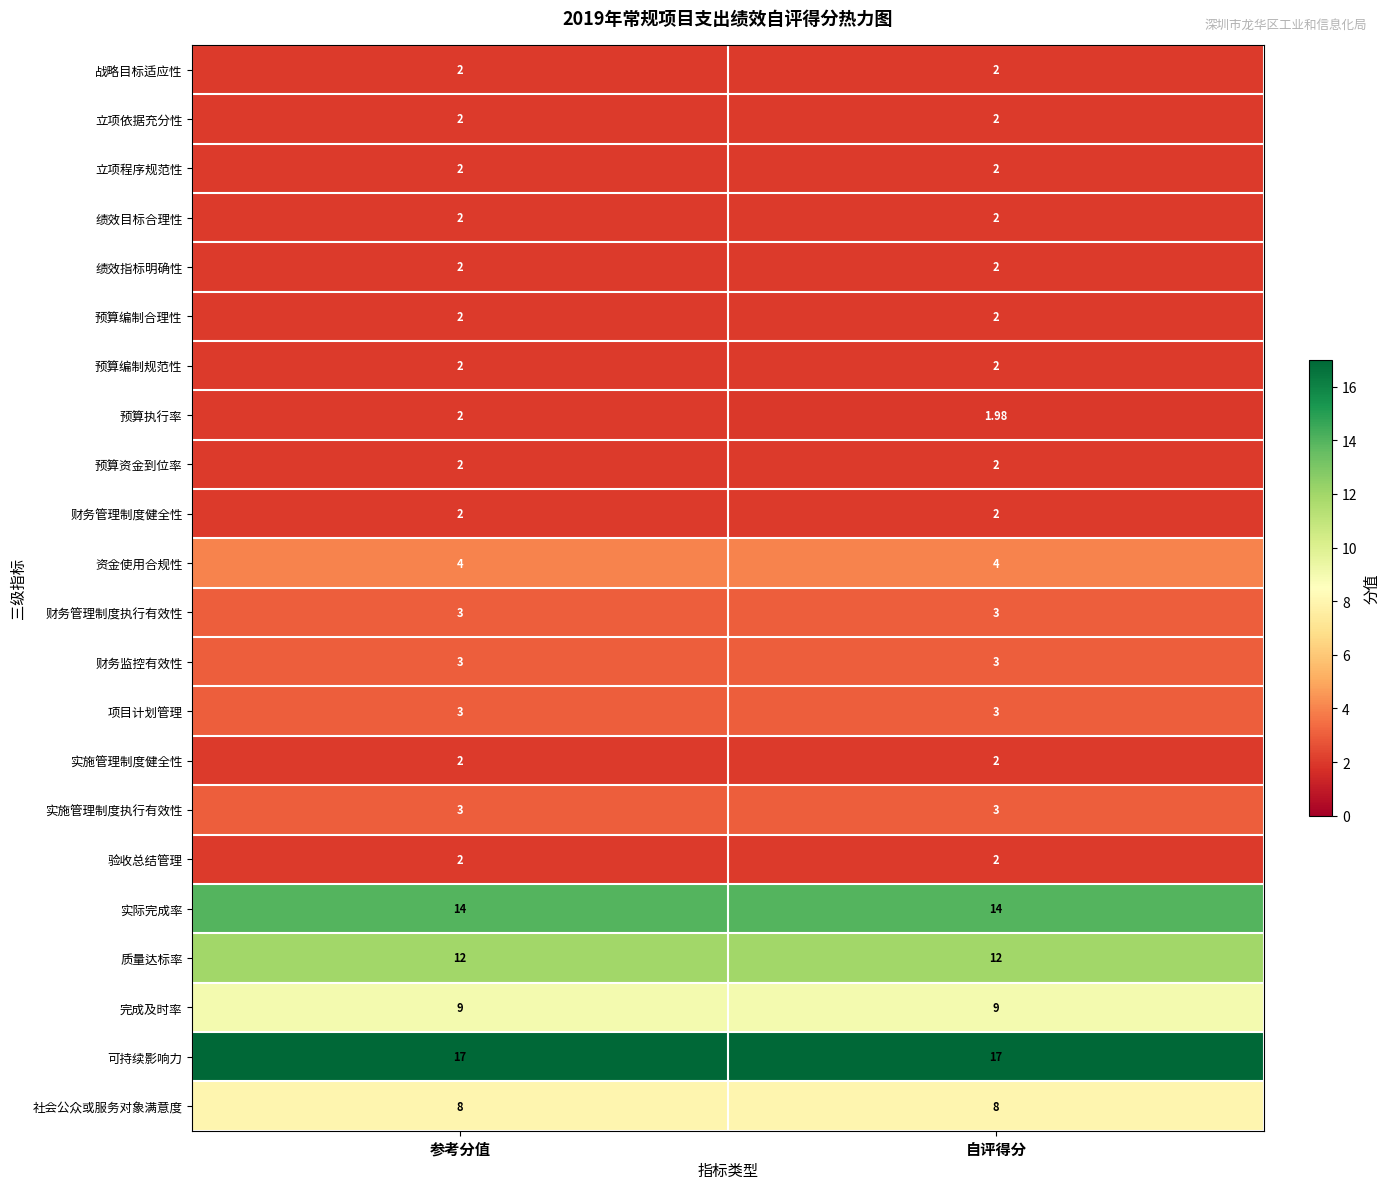

At which category is the sum across all series the highest?

参考分值